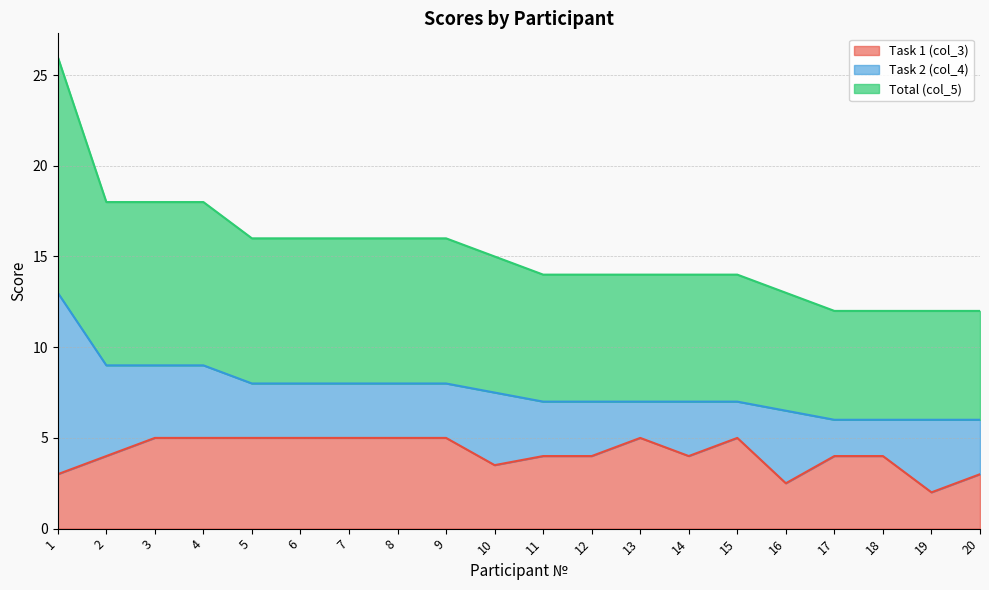

The Task 1 (col_3) series shows 8.7 at 15. True or false?

False